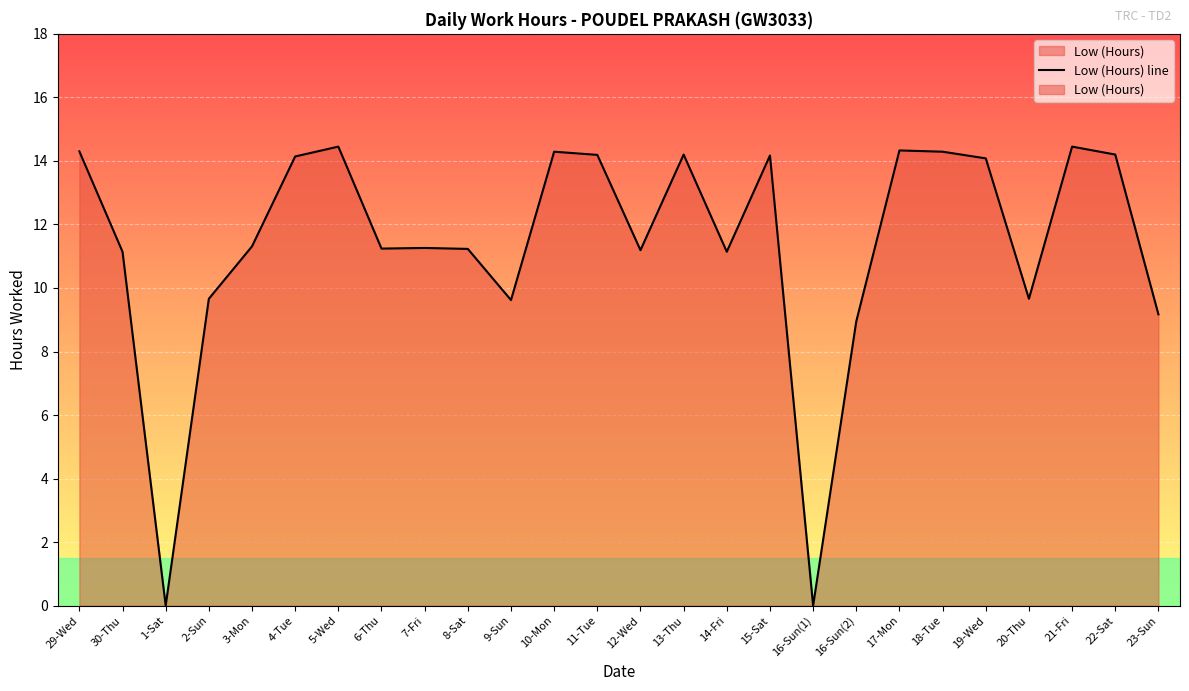

How many data points does each series have?

26